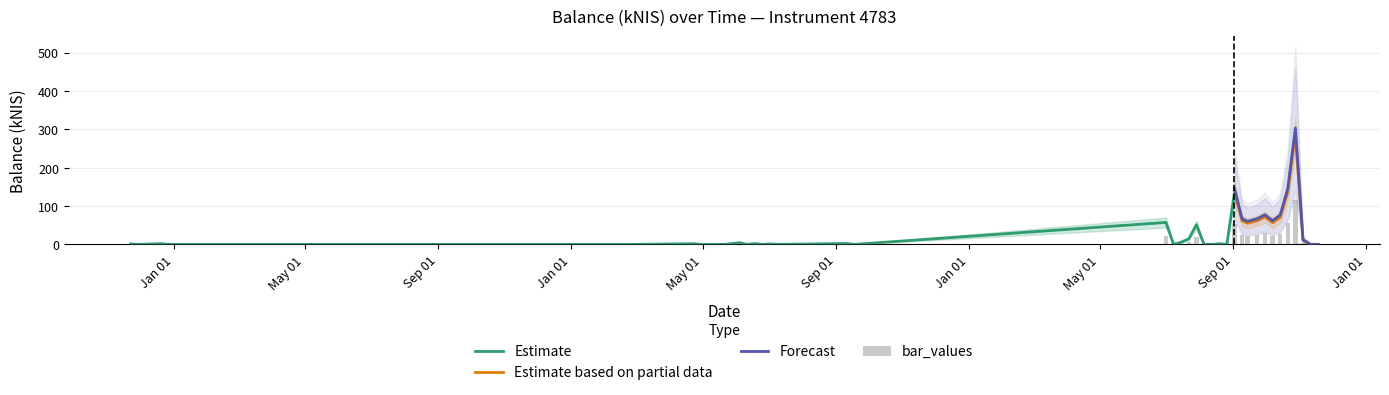

Is it true that upper_estimate equals 0.3 at 2020-05-14?

True